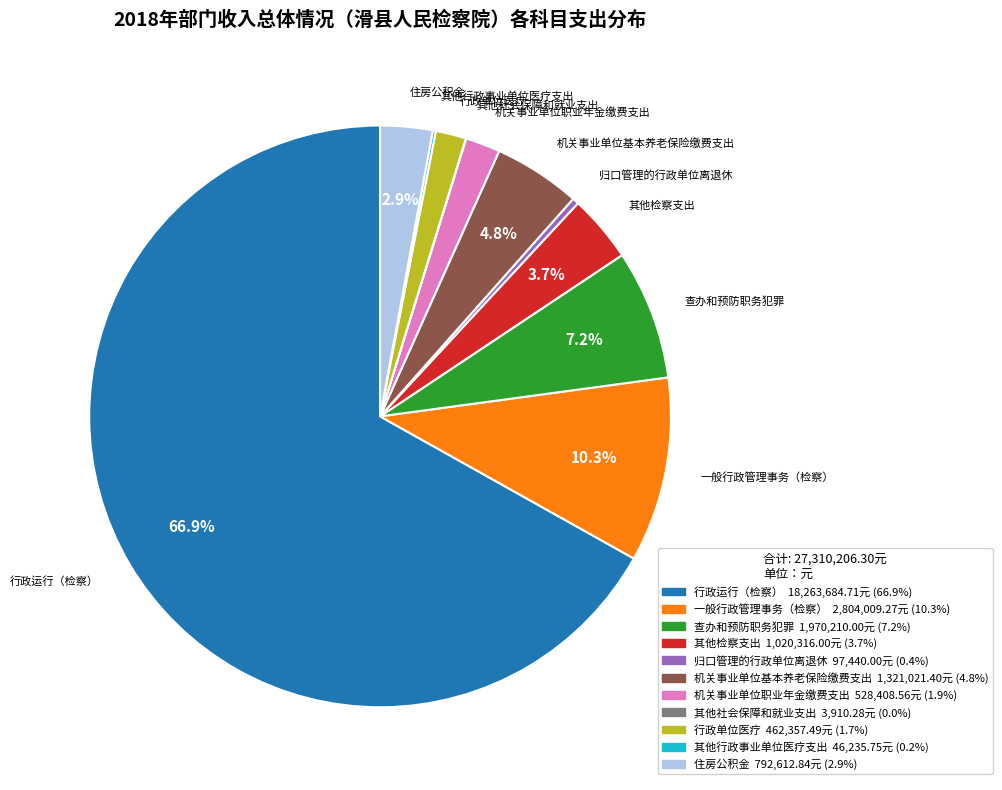

Between 一般行政管理事务（检察） and 住房公积金, which is larger?

一般行政管理事务（检察）